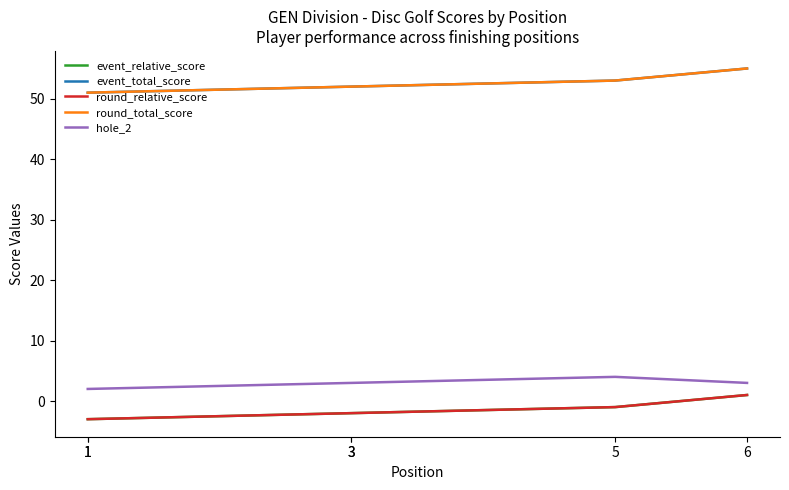

List the series in order of their peak value, highest first.

event_total_score, round_total_score, hole_2, event_relative_score, round_relative_score